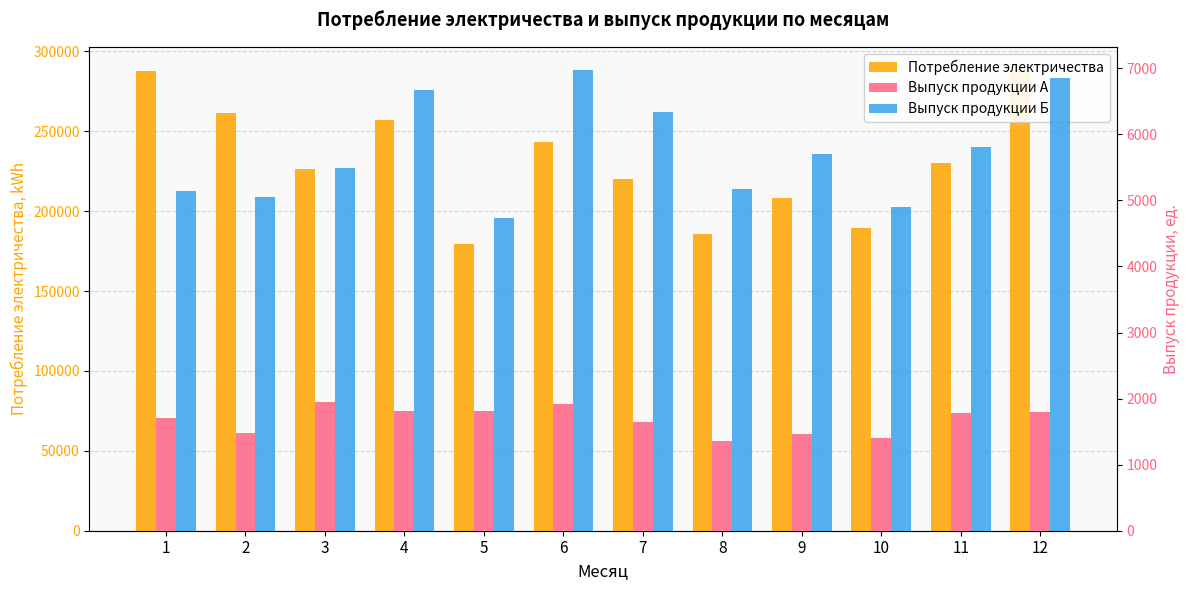

What are all the series names shown in the legend?

Потребление электричества, Выпуск продукции A, Выпуск продукции Б